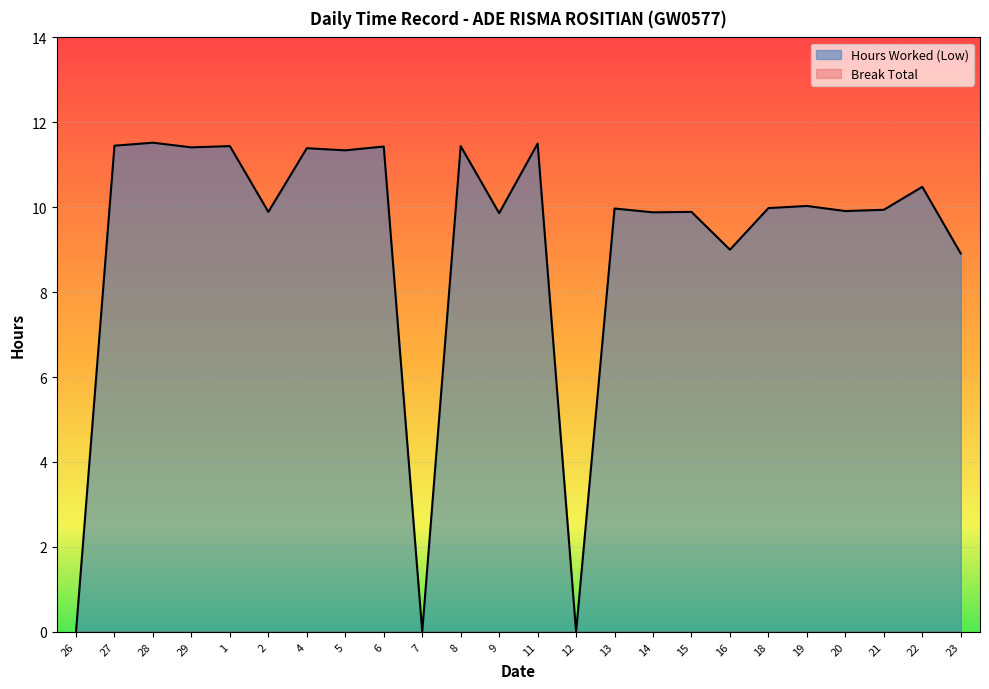

Between 14 and 8, which is larger?

8